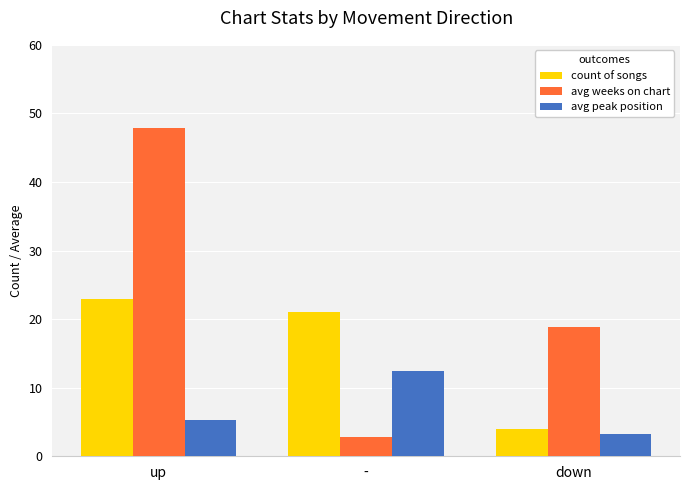

How many bars are there in each group?

3